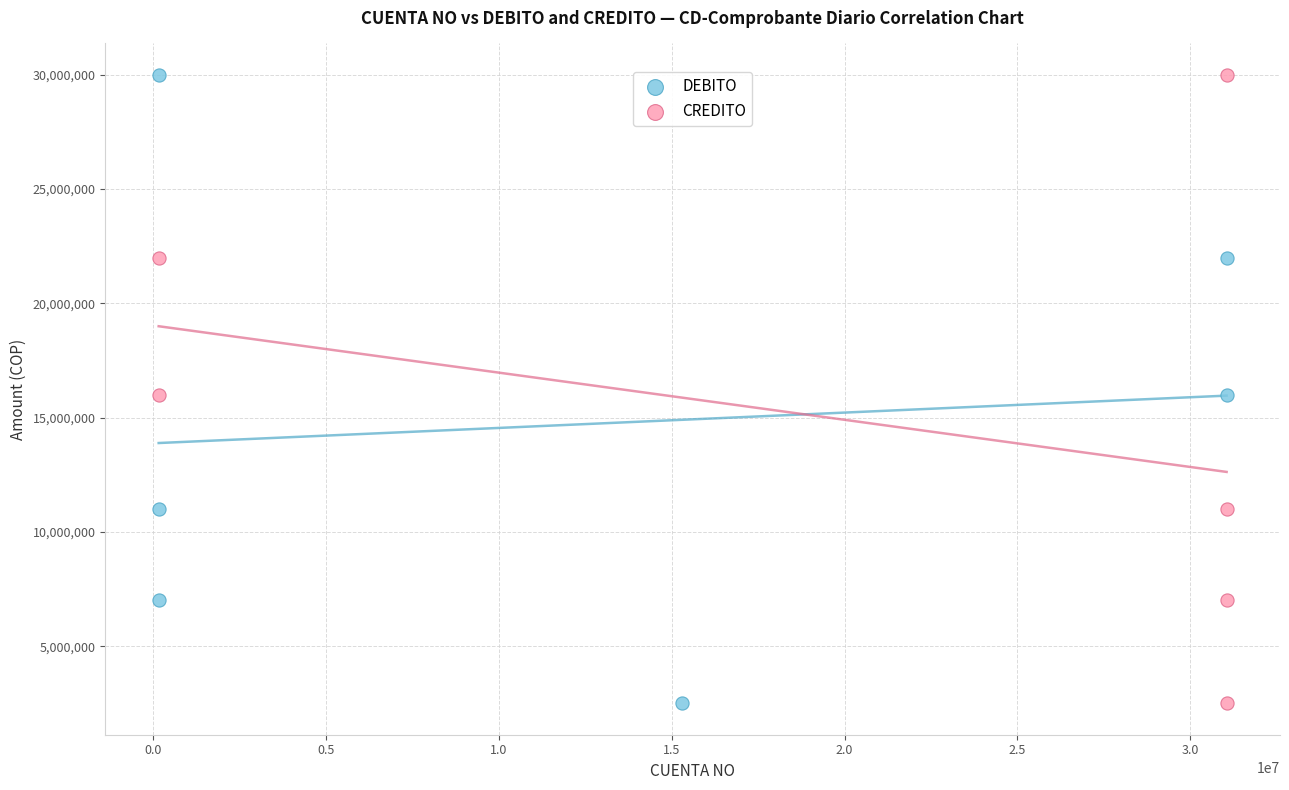

What are all the series names shown in the legend?

DEBITO, CREDITO